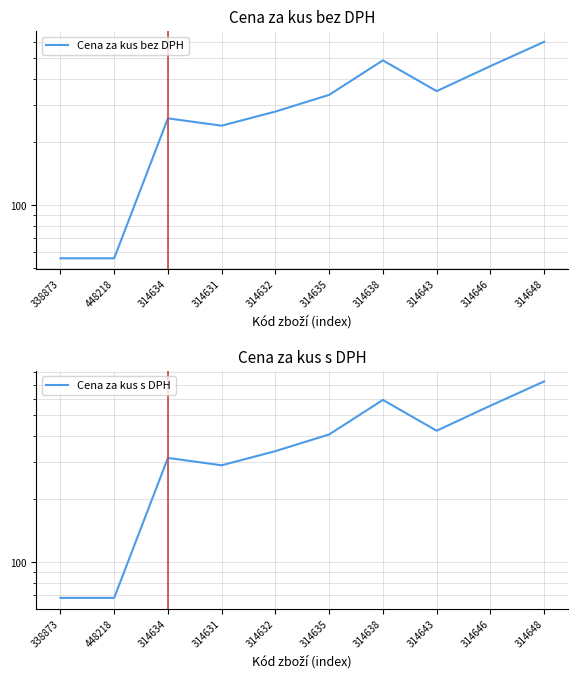

Does the chart display data point markers on the line(s)?

No